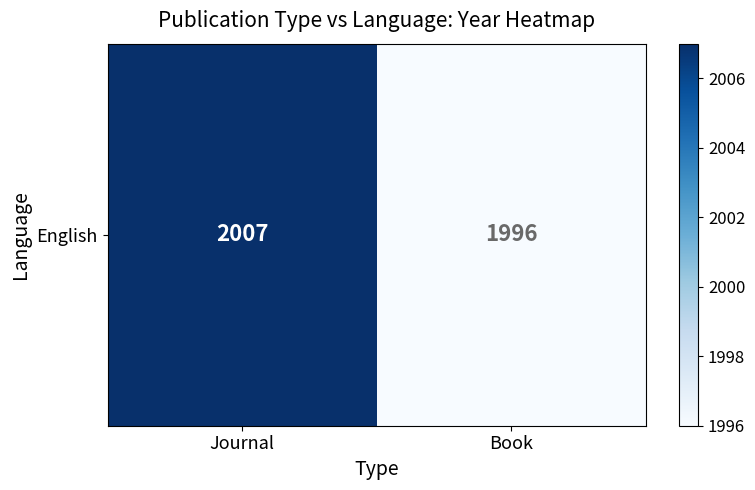

Reading left to right, what are all the values shown in this chart?

Journal=2007	Book=1996